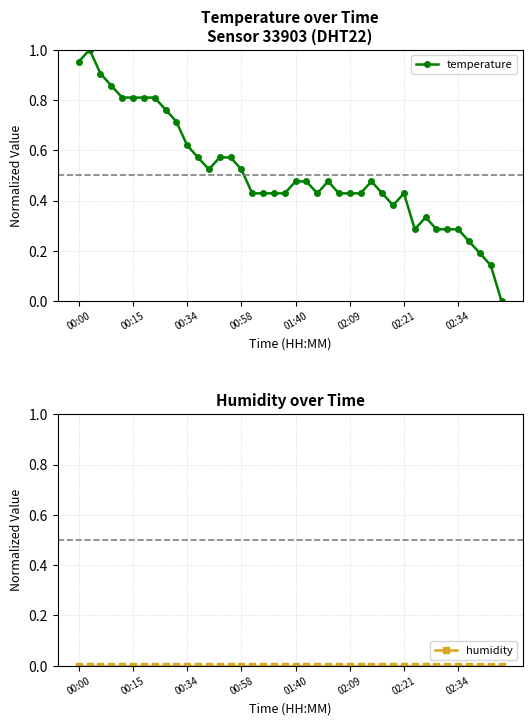

How many values in the temperature series exceed 0?

39